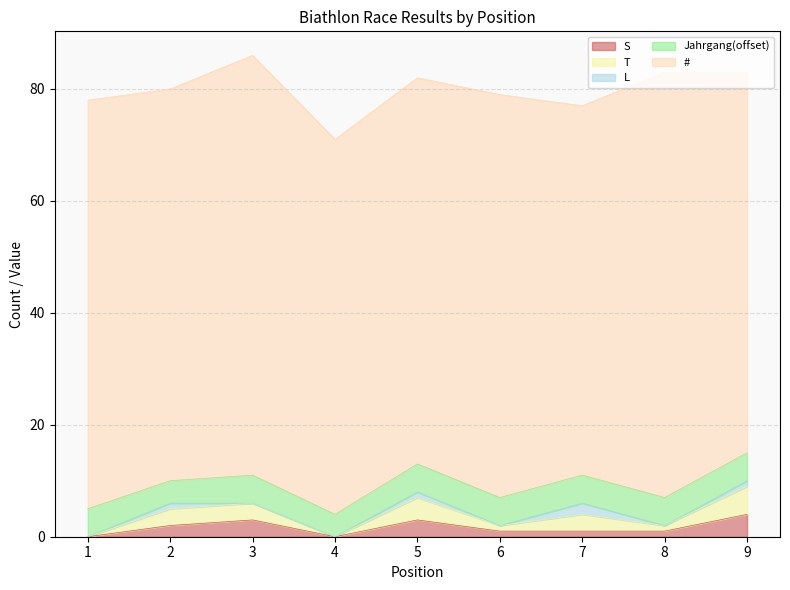

What is the value of the # point at the 5th from the left?

69